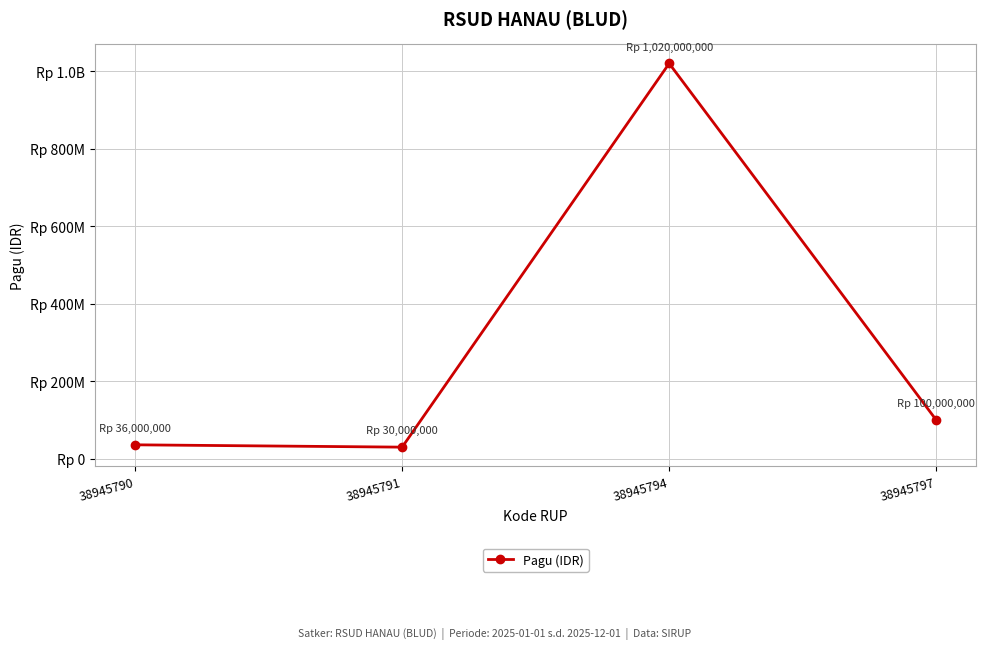

True or false: the data shows 100000000 at 38945797.

True